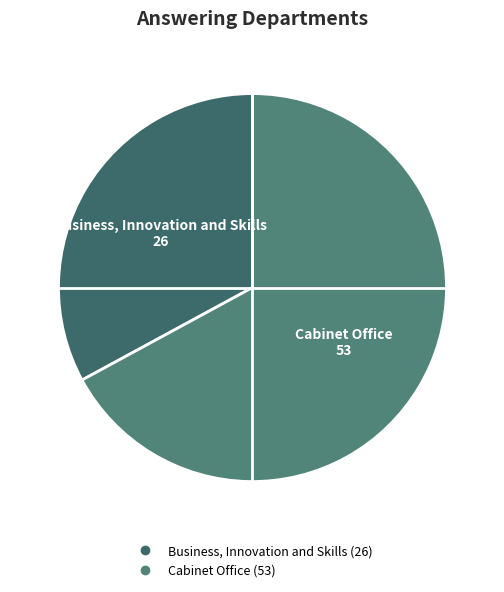

Rank the categories by value from highest to lowest.

Cabinet Office, Business, Innovation and Skills